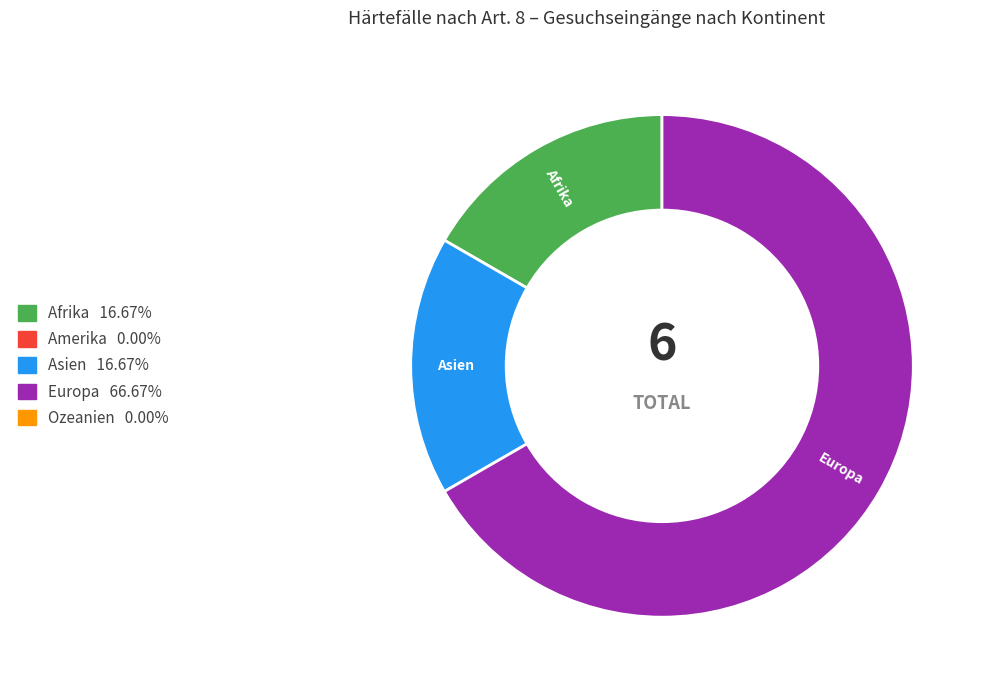

Does any single category account for the majority?

Yes